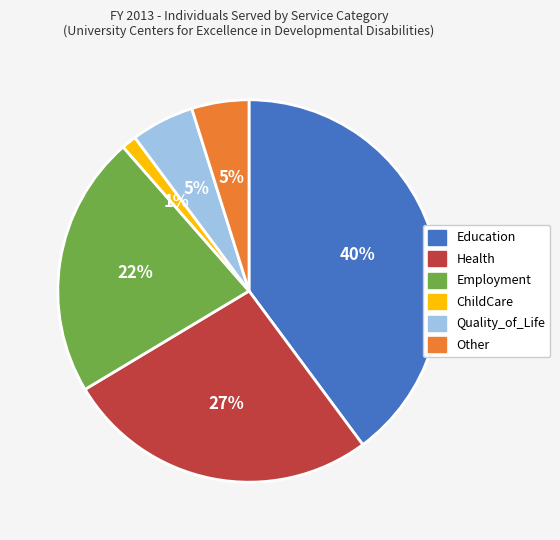

To the nearest percent, what is the difference between the largest and smallest slice percentages?

39%